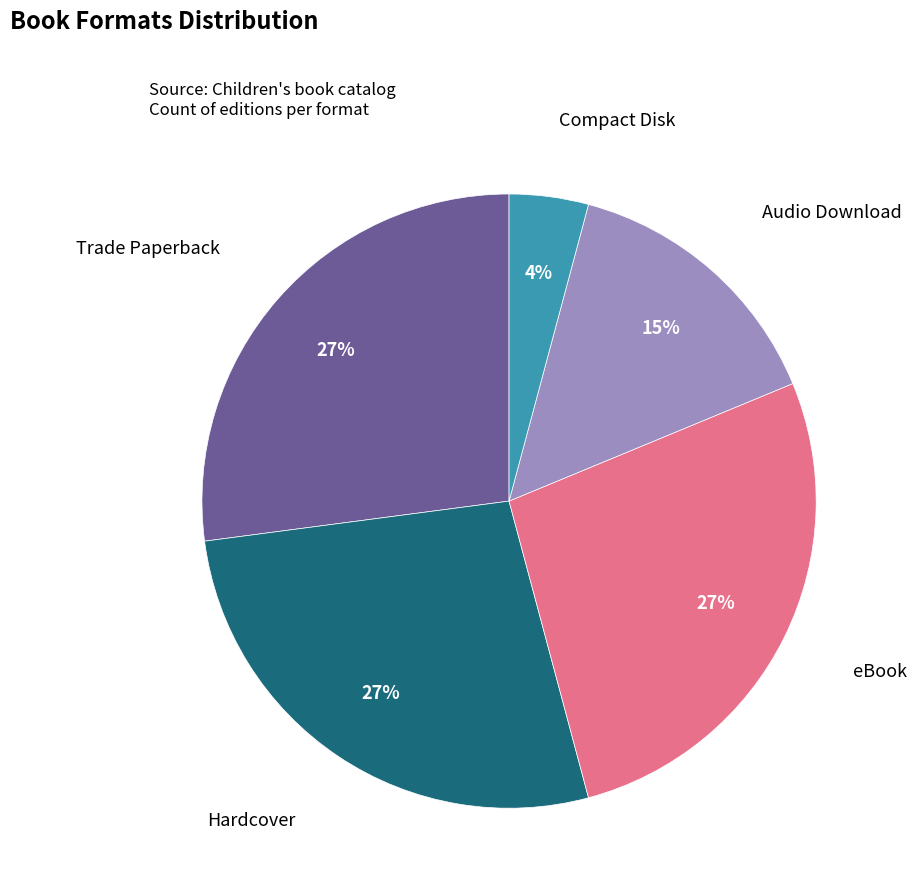

The Audio Download slice represents 26% of the pie. True or false?

False